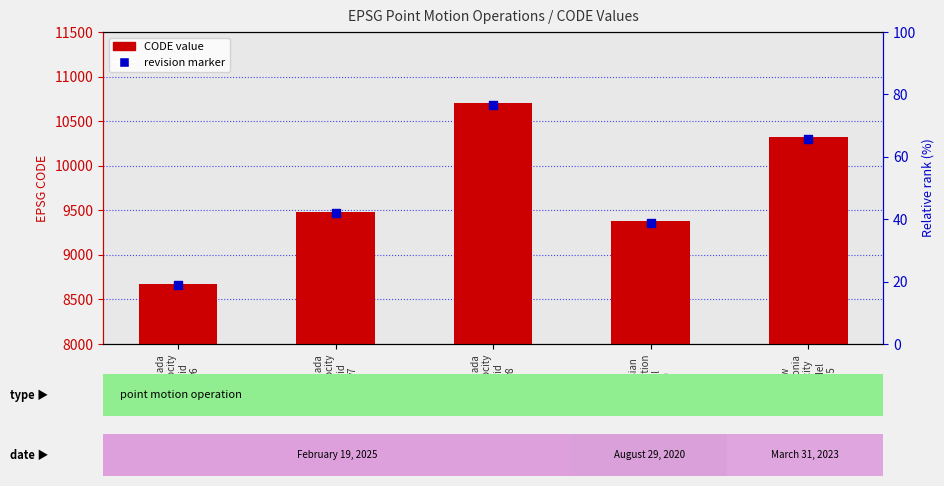

At which category is the sum across all series the highest?

Canada
velocity
grid
v8